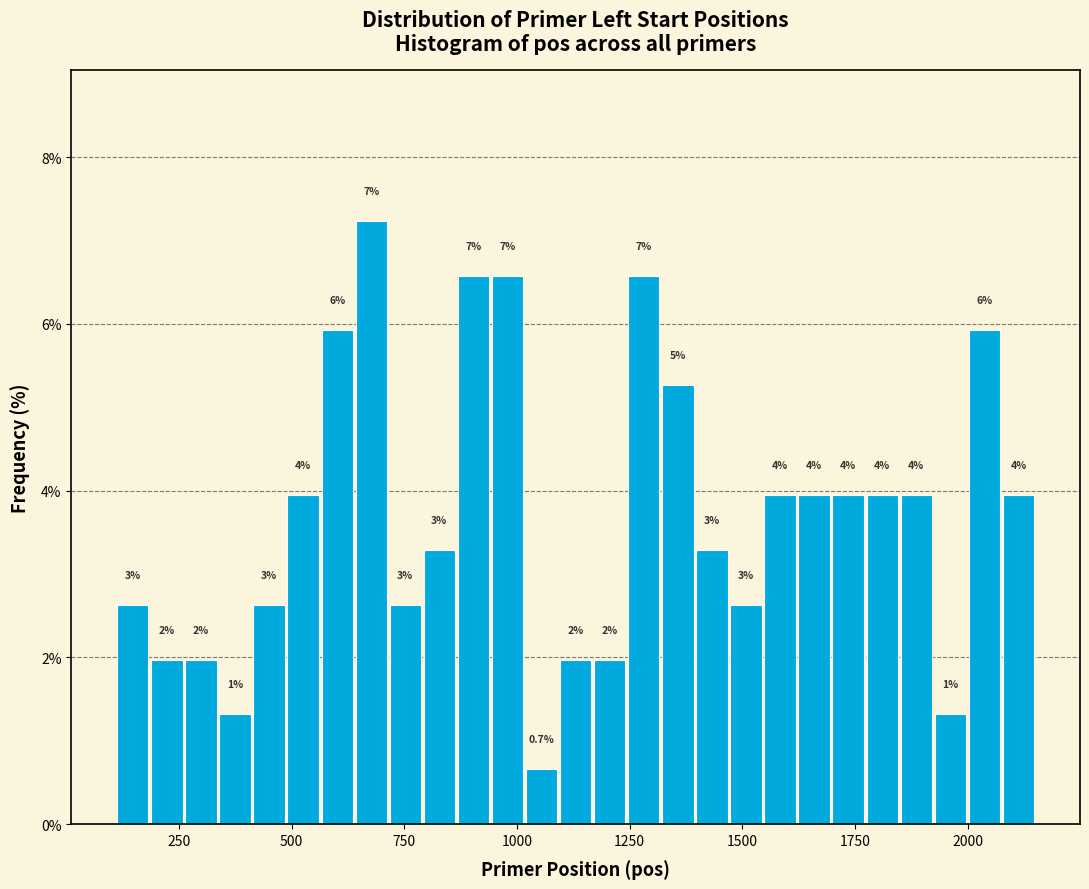

Read against the x-axis, roughly where is the centre of the tallest bar?

700